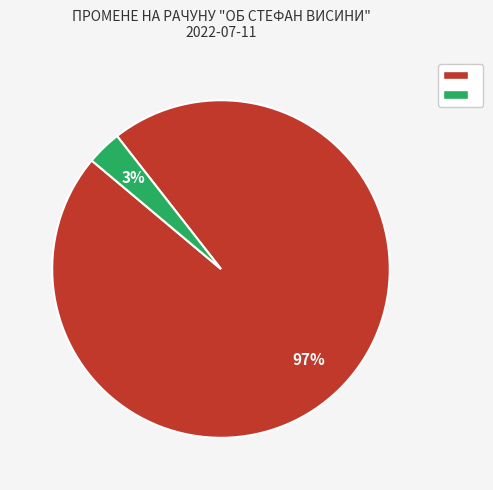

Is there a majority slice in this chart?

Yes